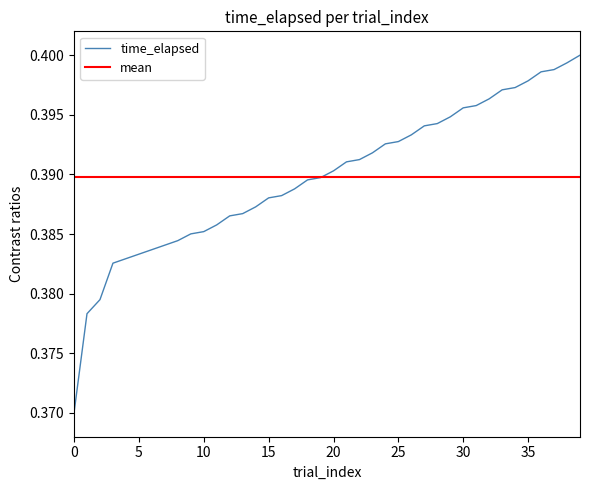

Is it true that the value at 22 is 0.1?

False